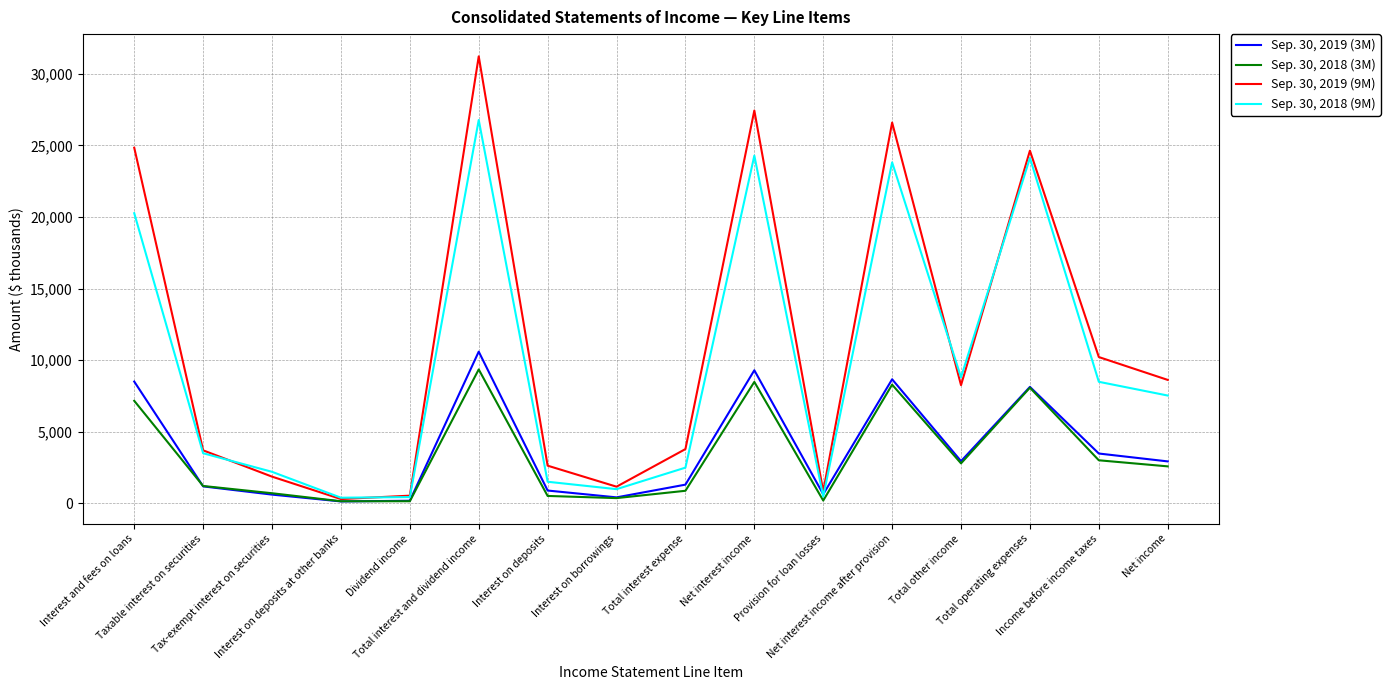

Where is the first local maximum for Sep. 30, 2018 (9M)?

Total interest and dividend income